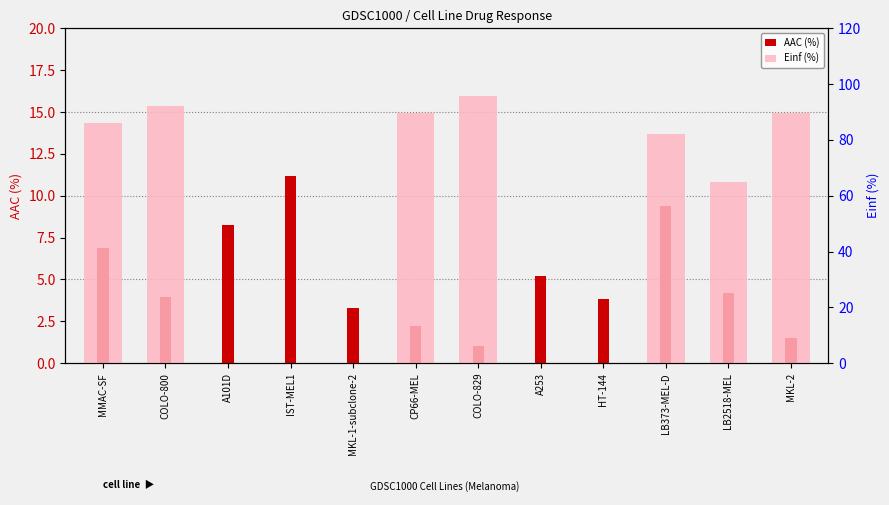

What is the highest value of the AAC (%) series?

11.2